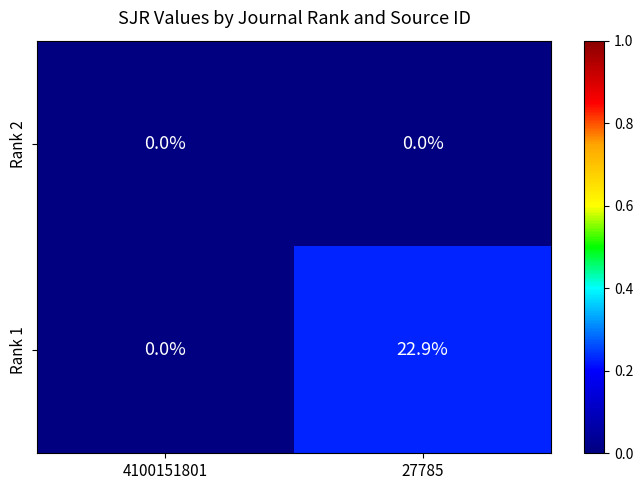

What is the maximum value for Rank 1?

22.9